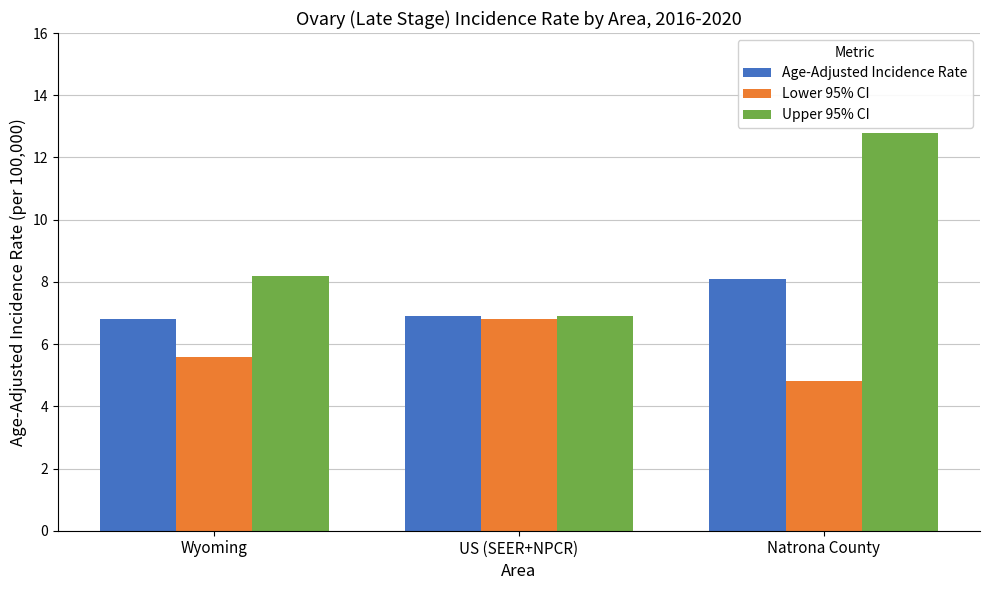

Between US (SEER+NPCR) and Natrona County, which series saw the biggest shift?

Upper 95% CI